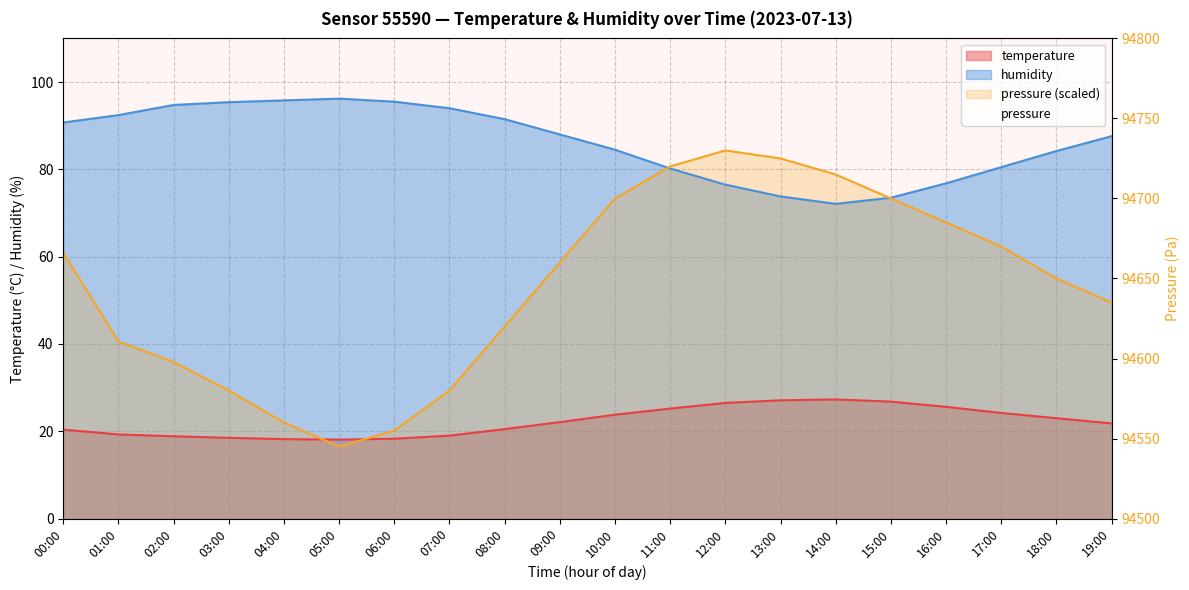

What is the lowest value of the humidity series?

72.1